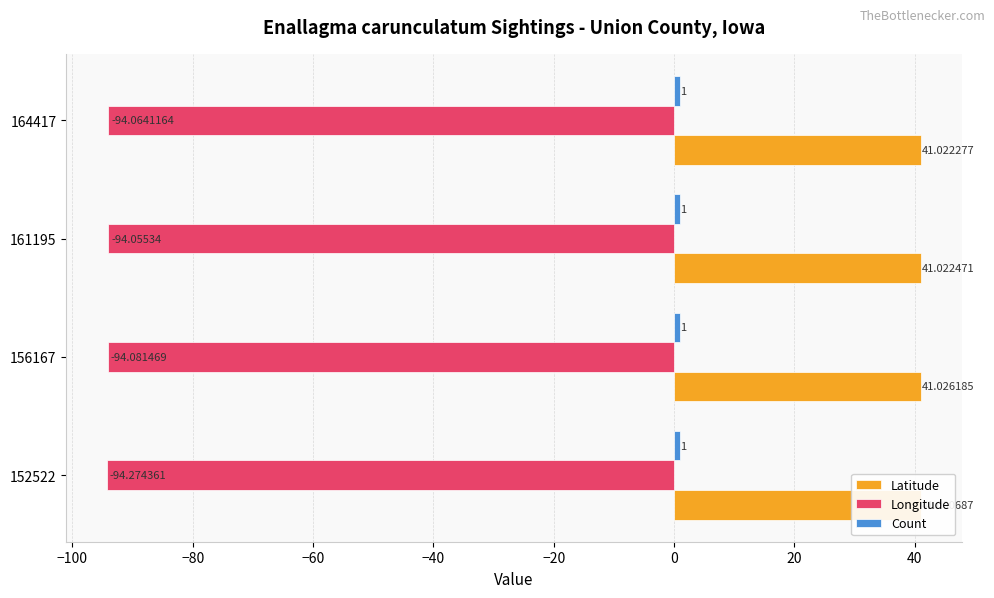

Between 156167 and 152522, which is larger?

156167